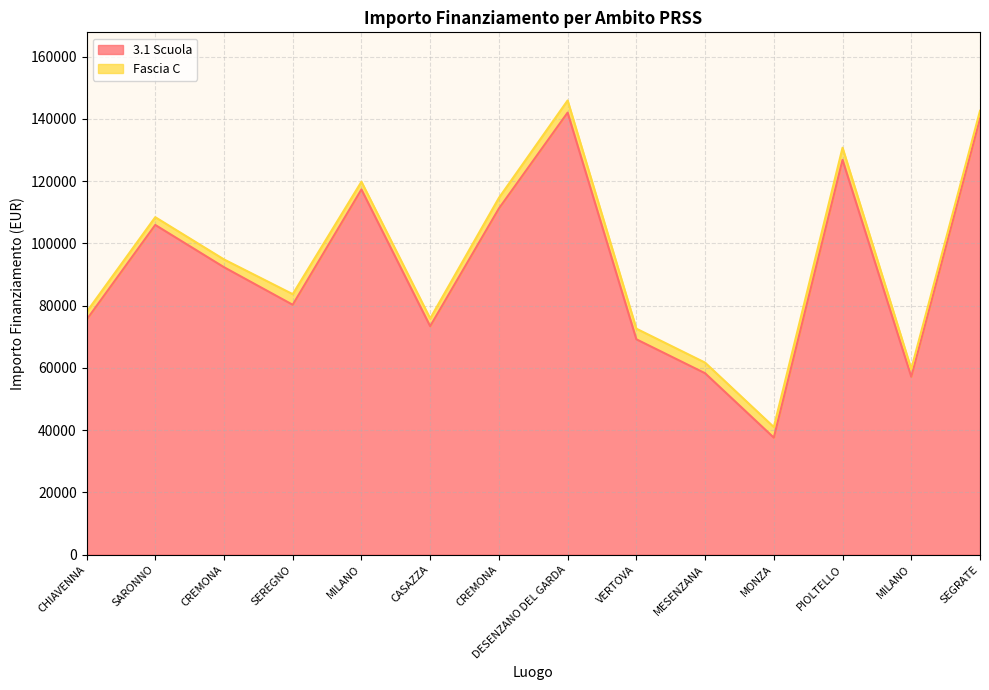

What is the difference between the maximum and second lowest values?

84860.4